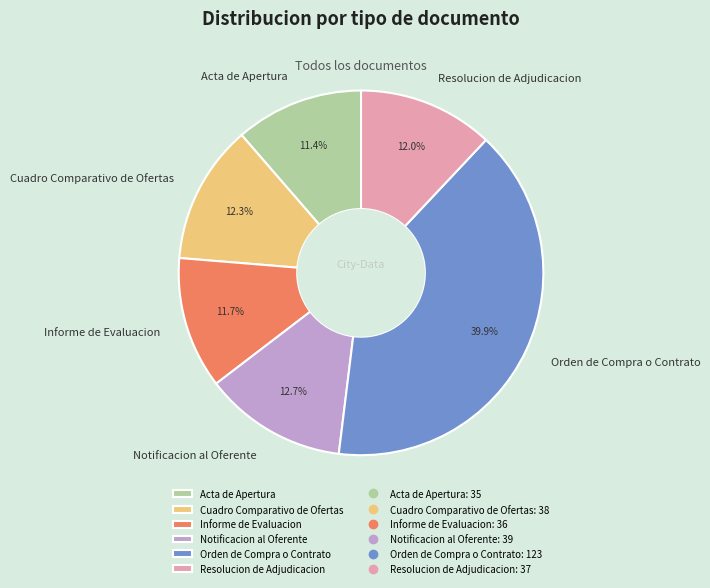

To the nearest percent, what is the average slice percentage?

17%